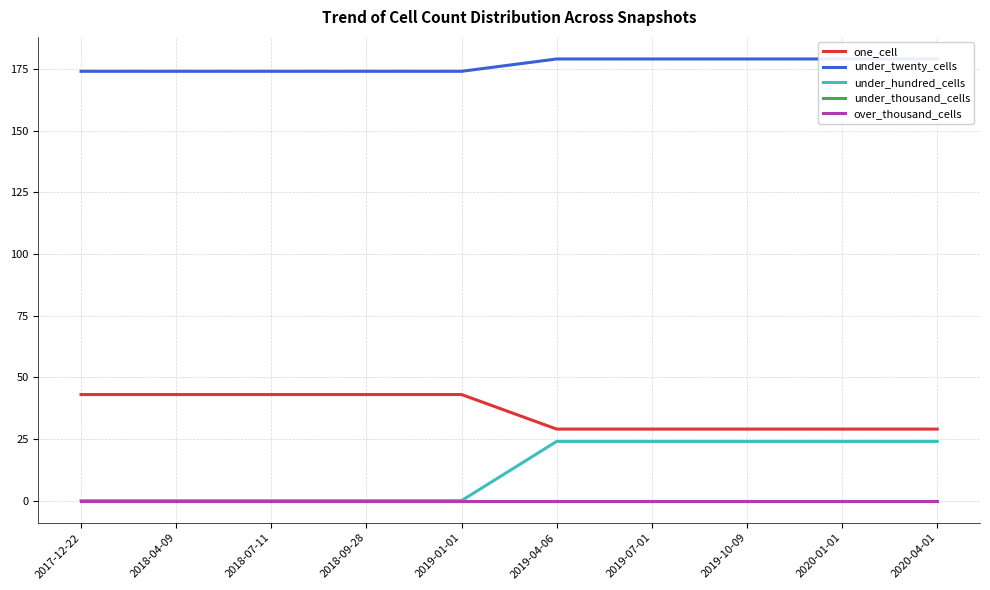

Which label corresponds to the smallest value in the chart?

2017-12-22